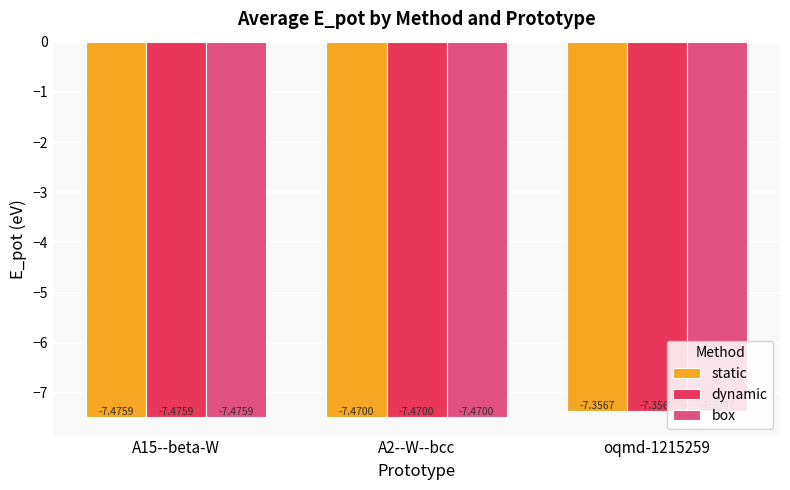

List the labels in order of dynamic value, largest first.

oqmd-1215259, A2--W--bcc, A15--beta-W